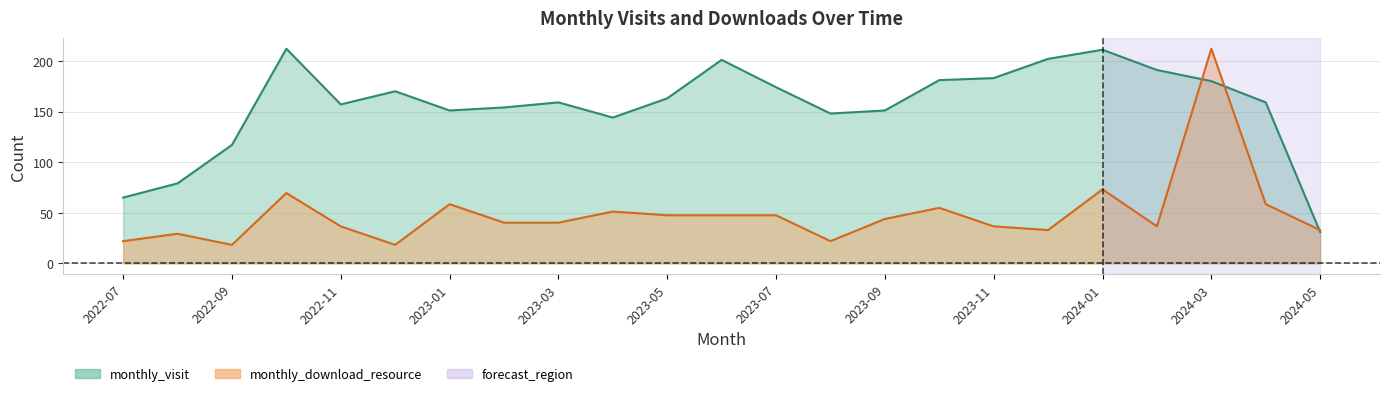

Which series changed the most between 2022-12 and 2023-07?

monthly_download_resource